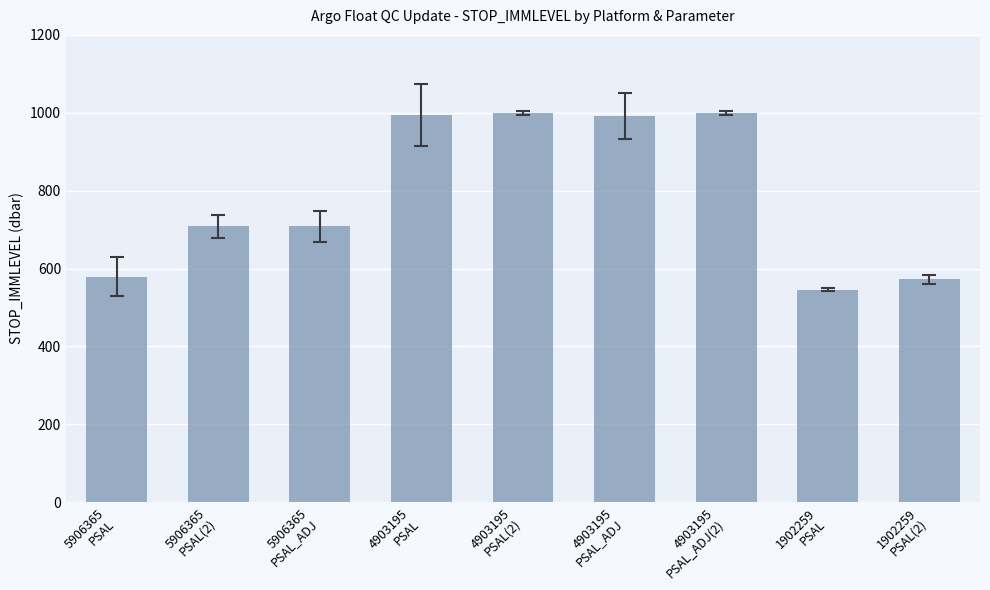

What position from the right is 1902259
PSAL?

2